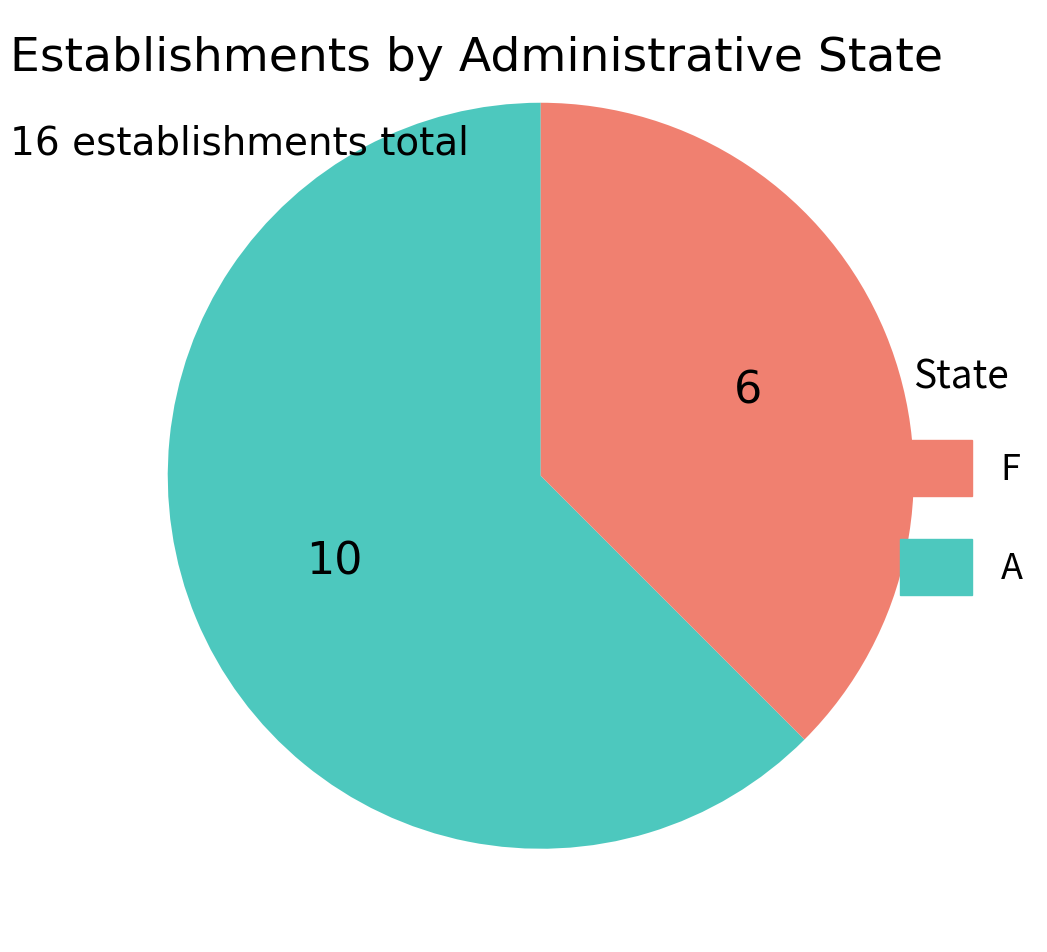

Count the number of slices in the pie.

2